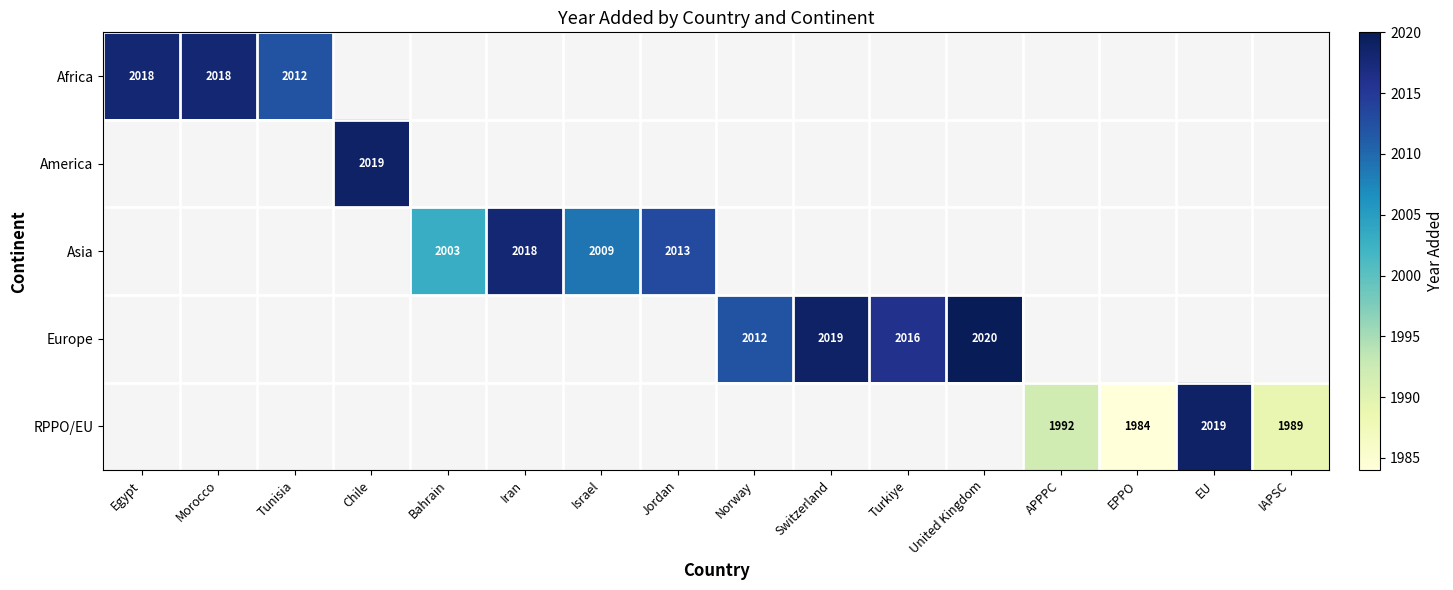

At how many categories does at least one series exceed 1992?

13